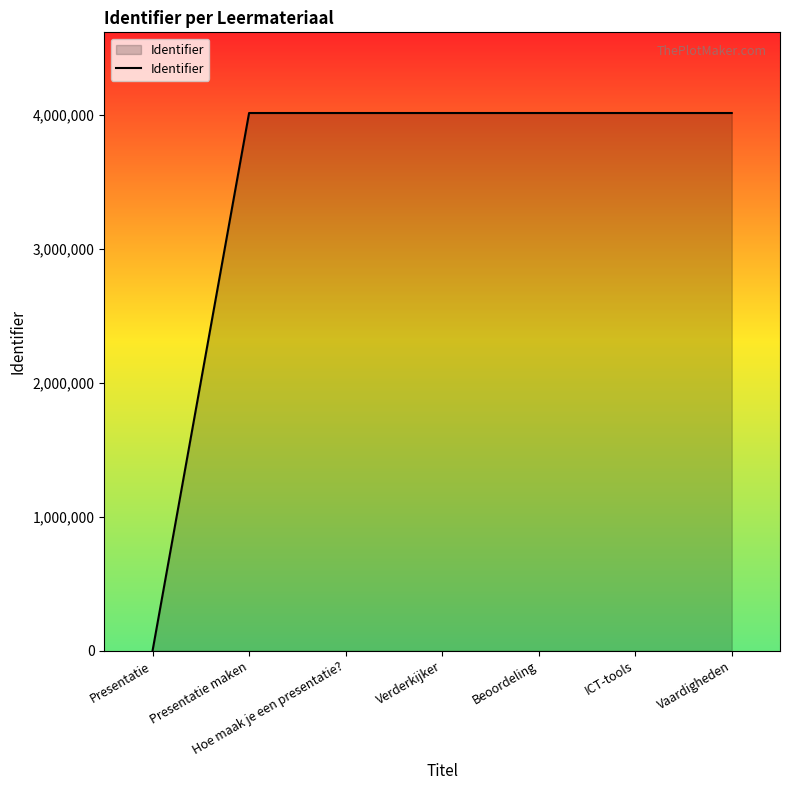

Is it true that the value at Presentatie maken is 4011282?

True